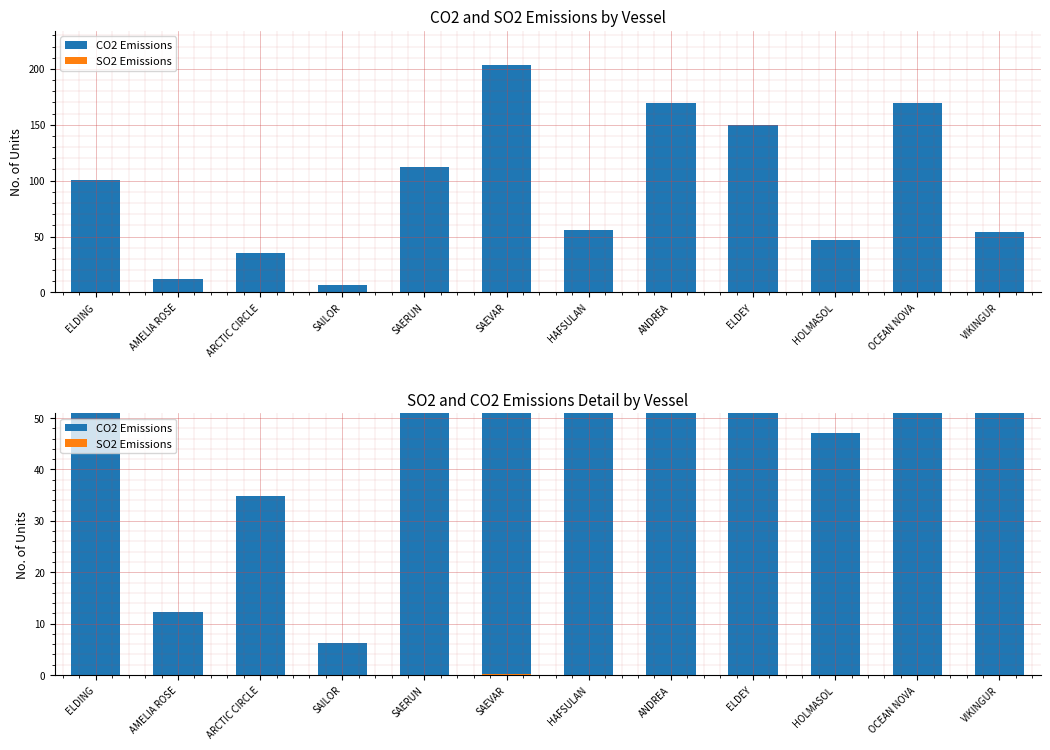

What is the total value across all series at HAFSULAN?

55.9